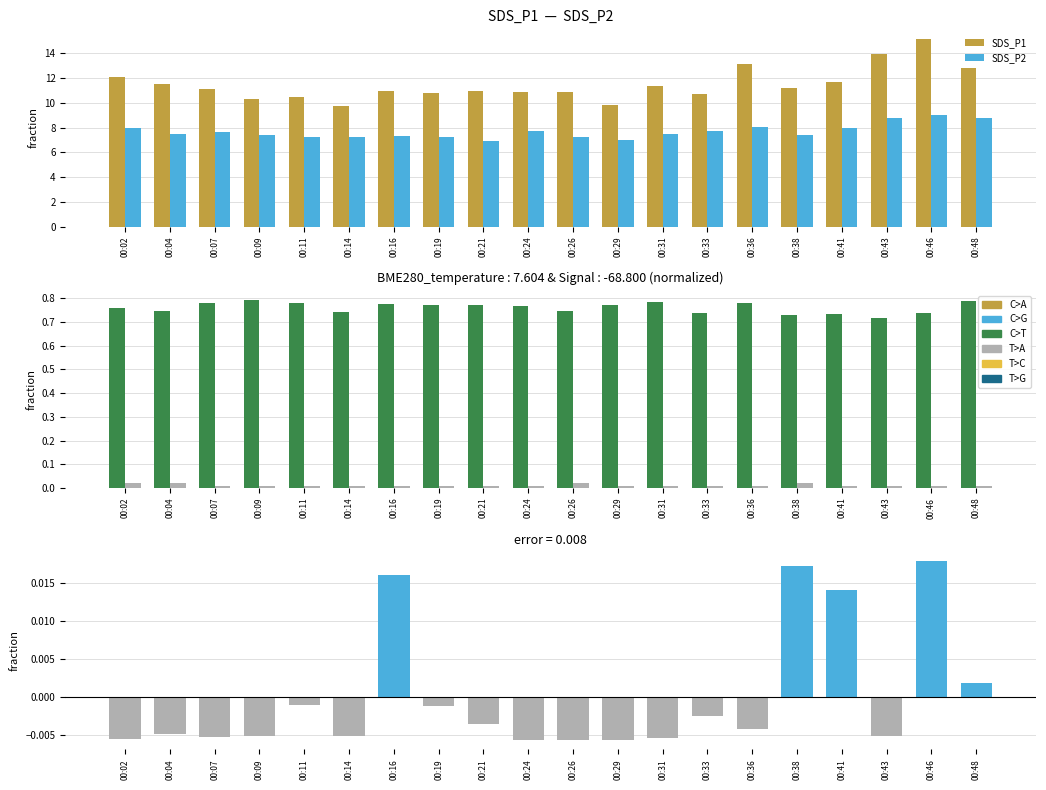

List the labels in order of BME280_temperature (scaled) value, smallest first.

00:43, 00:38, 00:41, 00:33, 00:46, 00:14, 00:04, 00:26, 00:02, 00:24, 00:21, 00:19, 00:29, 00:16, 00:36, 00:07, 00:11, 00:31, 00:48, 00:09